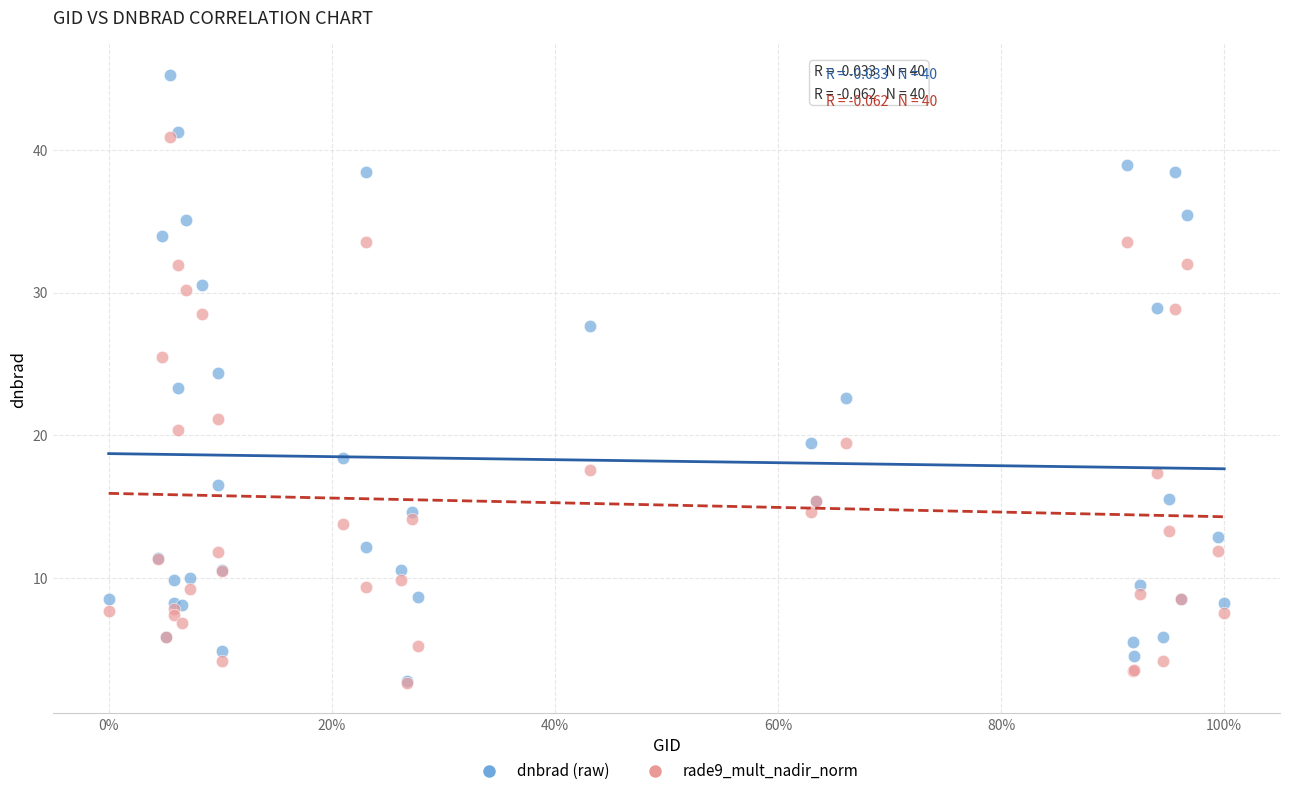

What are all the series names shown in the legend?

dnbrad (raw), rade9_mult_nadir_norm